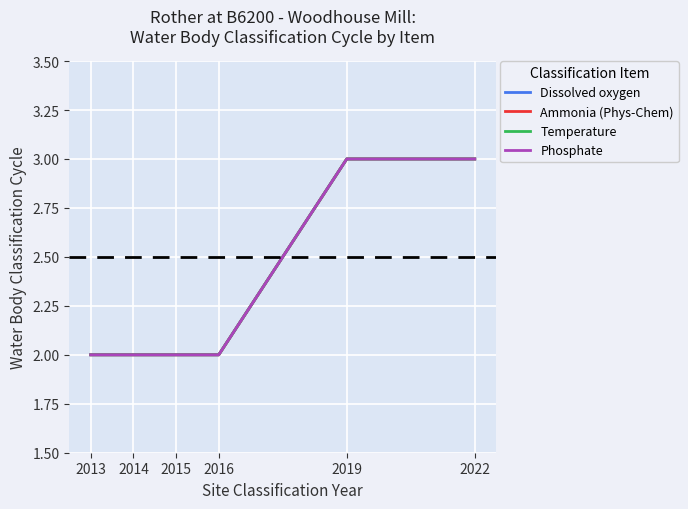

Rank the series by their maximum value, from highest to lowest.

Dissolved oxygen, Ammonia (Phys-Chem), Temperature, Phosphate